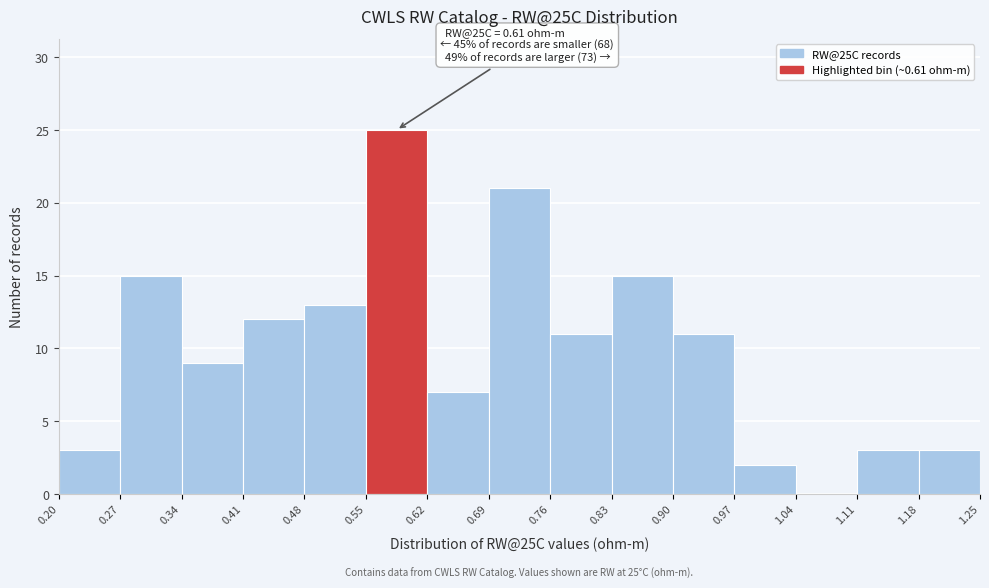

Over which range of the x-axis is the bar tallest?

0.55 to 0.62